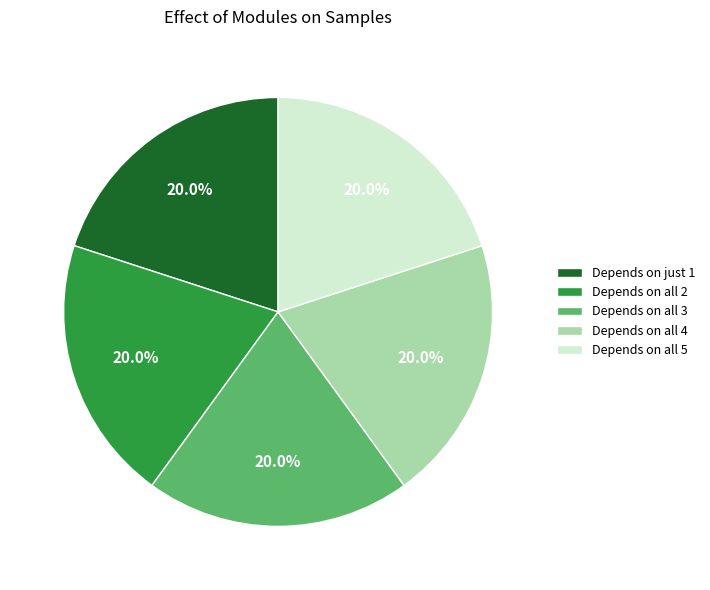

Count the number of slices in the pie.

5